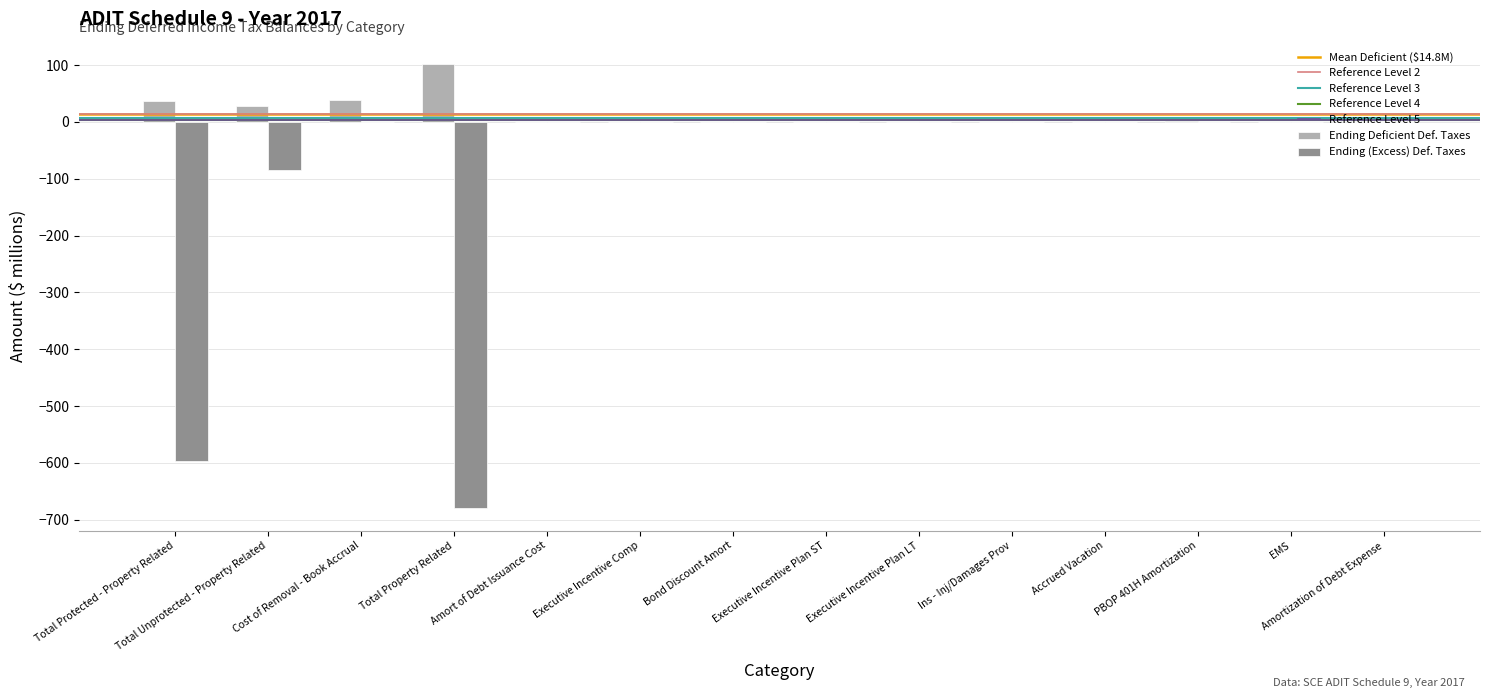

Which label corresponds to the largest value in the chart?

Total Property Related